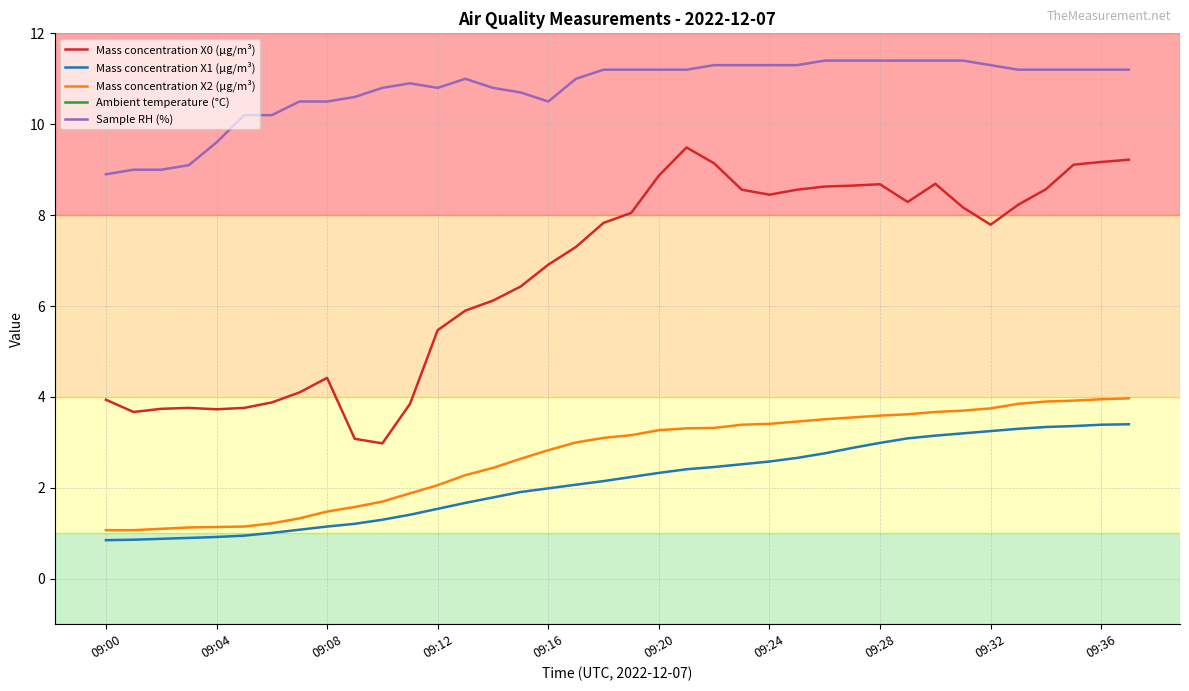

True or false: Mass concentration X1 (μg/m³) and Sample RH (%) intersect in this chart.

False